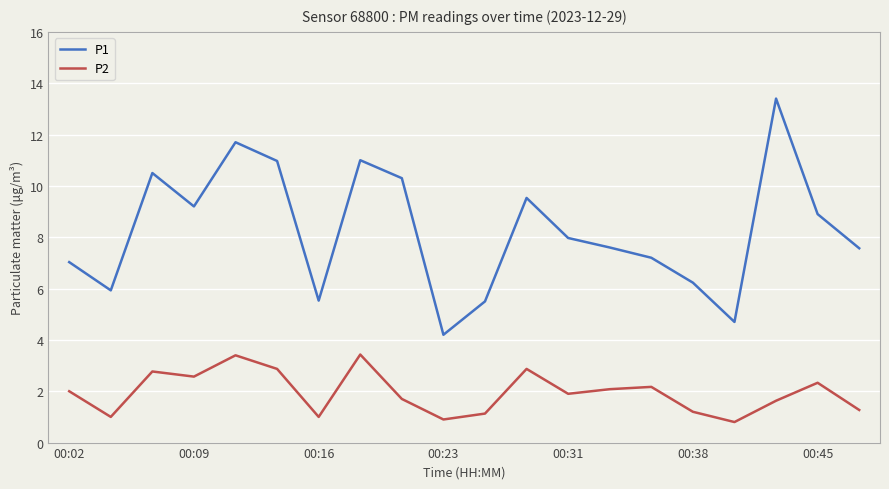

Is this an area chart (filled region under the line)?

No